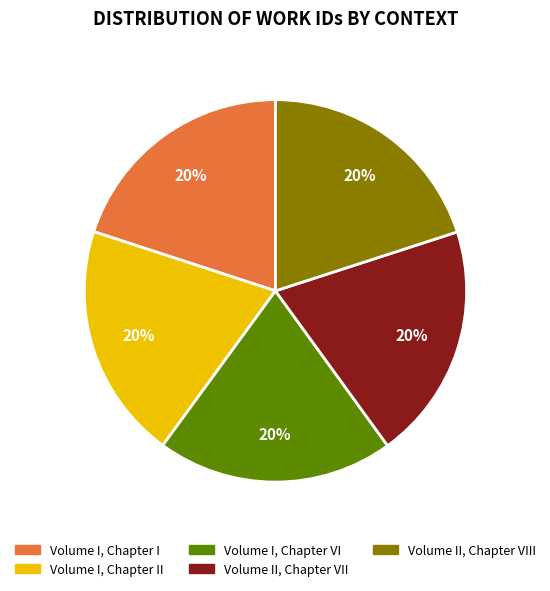

Is there a majority slice in this chart?

No